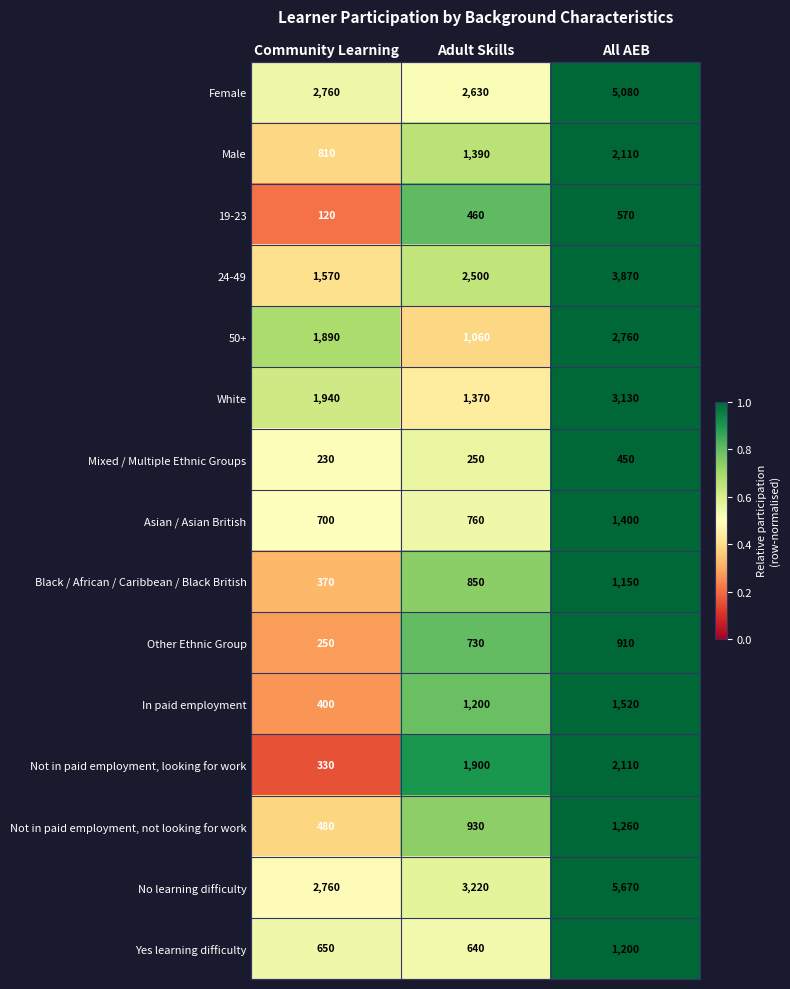

How many Black / African / Caribbean / Black British values are between 370 and 1150?

3